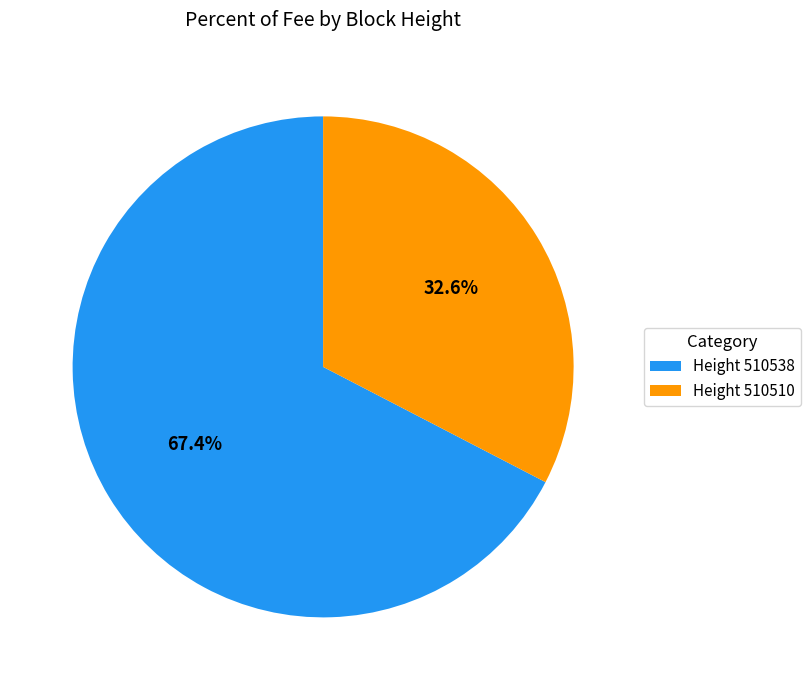

Is Height 510510 the majority of the pie?

No